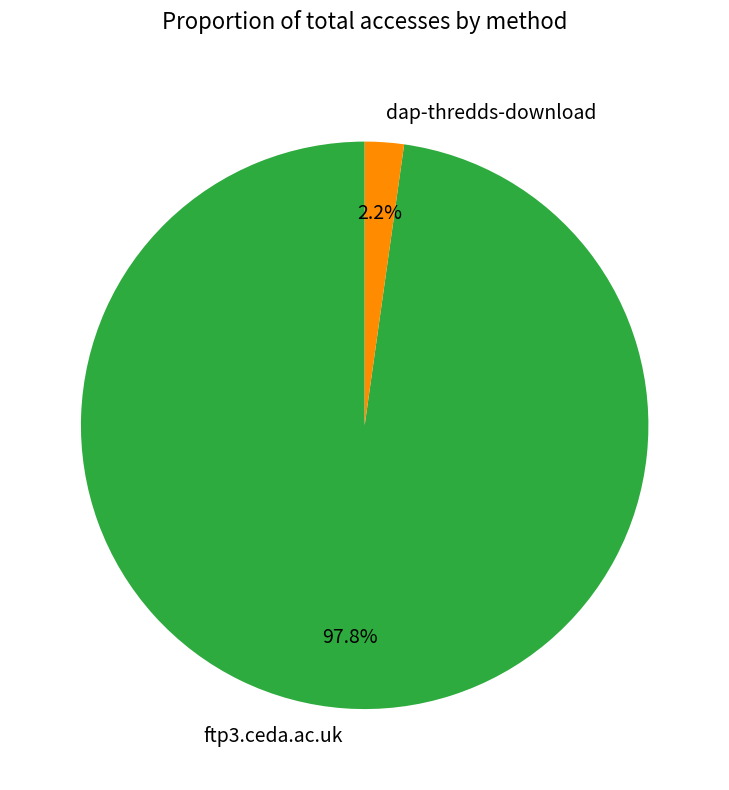

To the nearest percent, what portion does ftp3.ceda.ac.uk represent?

98%